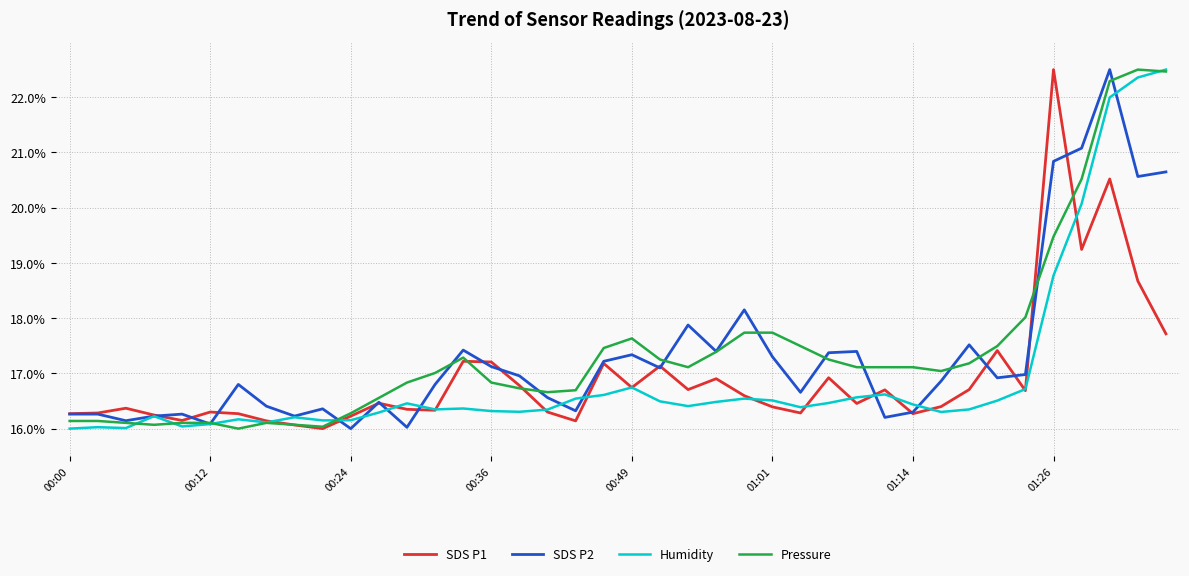

What is the maximum value shown in the chart?

22.5